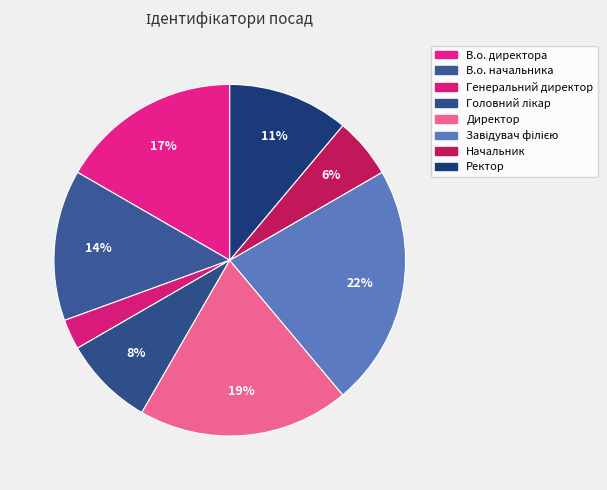

How many segments does this pie chart have?

8